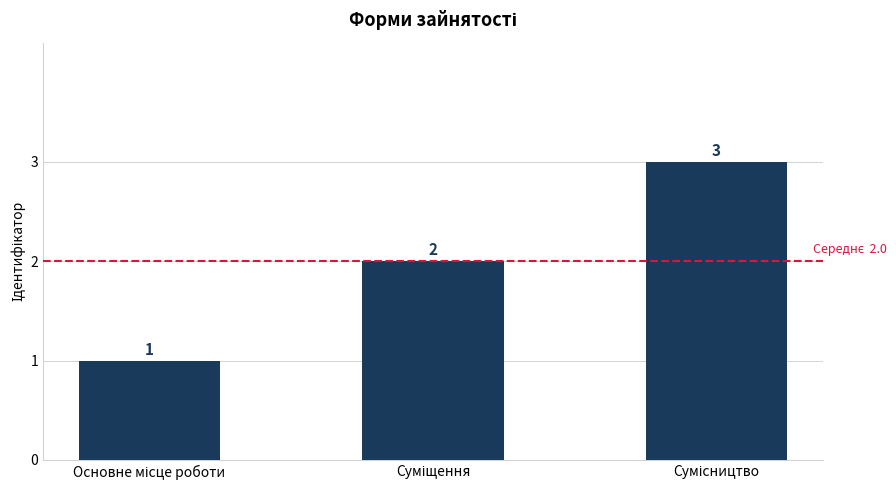

How many values are between 1 and 3?

3